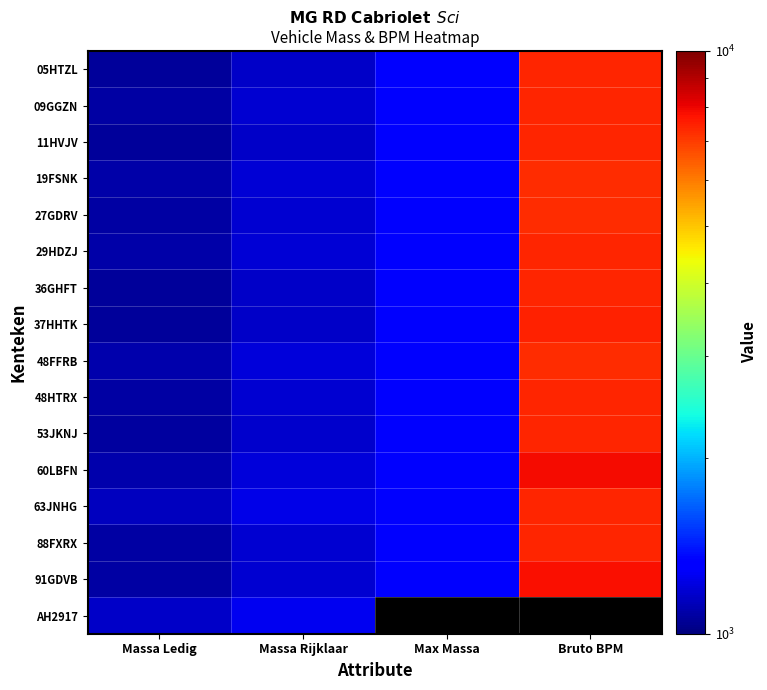

The value of 29HDZJ at Max Massa is 2367.0. True or false?

False